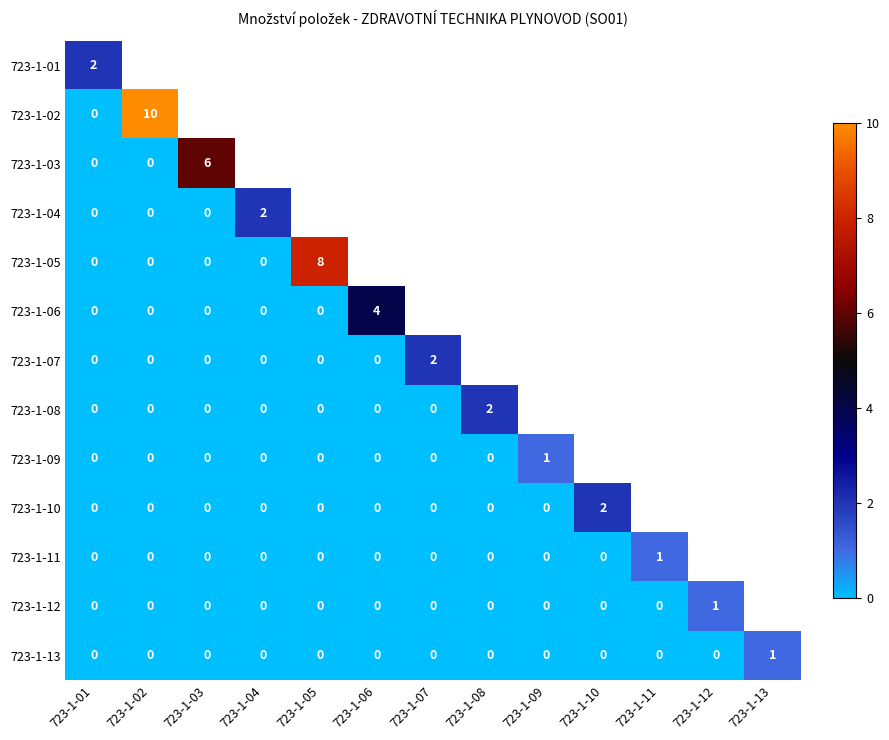

Count the 723-1-13 values in the range 0 to 1.

13